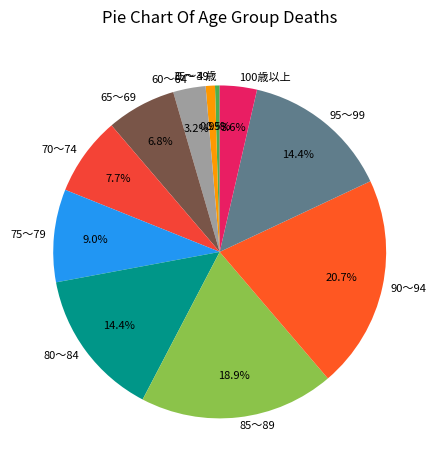

Is 70～74 the majority of the pie?

No